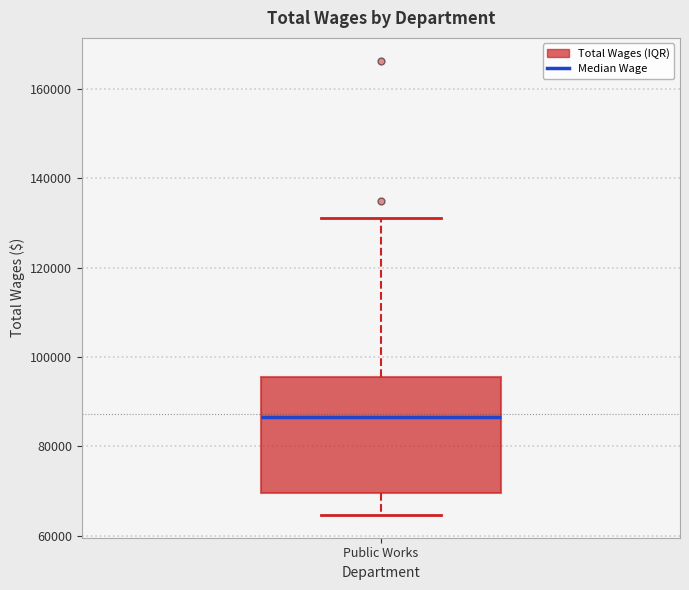

Read this box plot against the y-axis: the position of the median line, the range covered by the box, and the ends of both whiskers. The values are not printed on the chart, so give them approximately, as read against the axis.

median 86000, box 70000 to 96000, whiskers 64000 to 132000